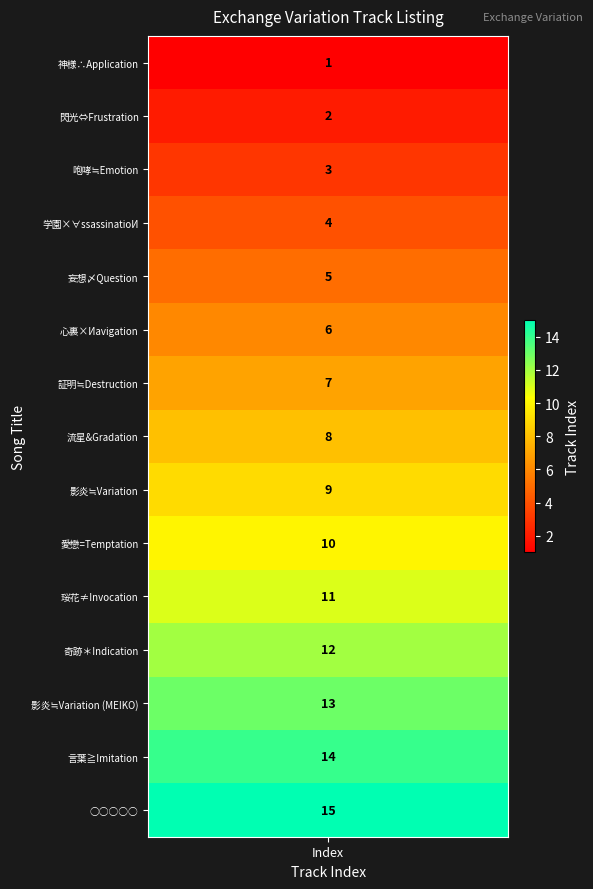

Reading left to right, list all the values displayed in this chart.

values=1	1=2	2=3	3=4	4=5	5=6	6=7	7=8	8=9	9=10	10=11	11=12	12=13	13=14	14=15